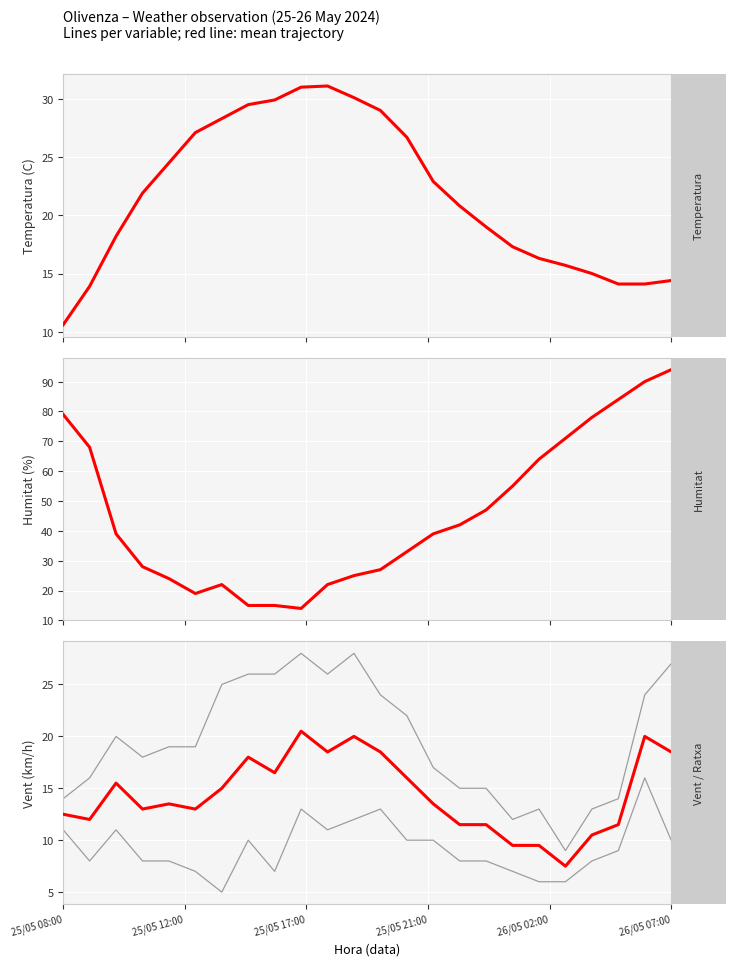

Does the chart display data point markers on the line(s)?

No